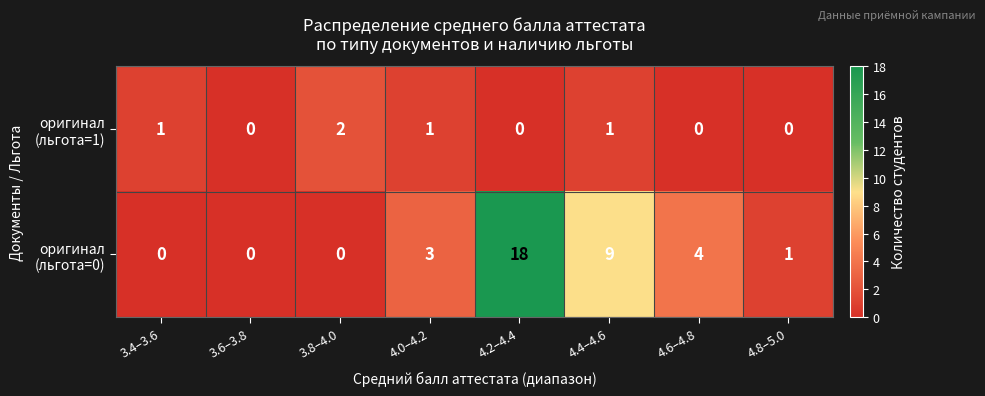

At which category is the sum across all series the highest?

4.2–4.4